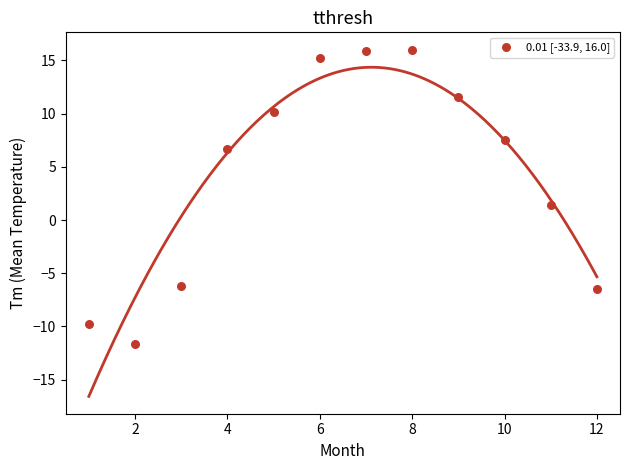

What is the range of X values (max minus min)?

11.0